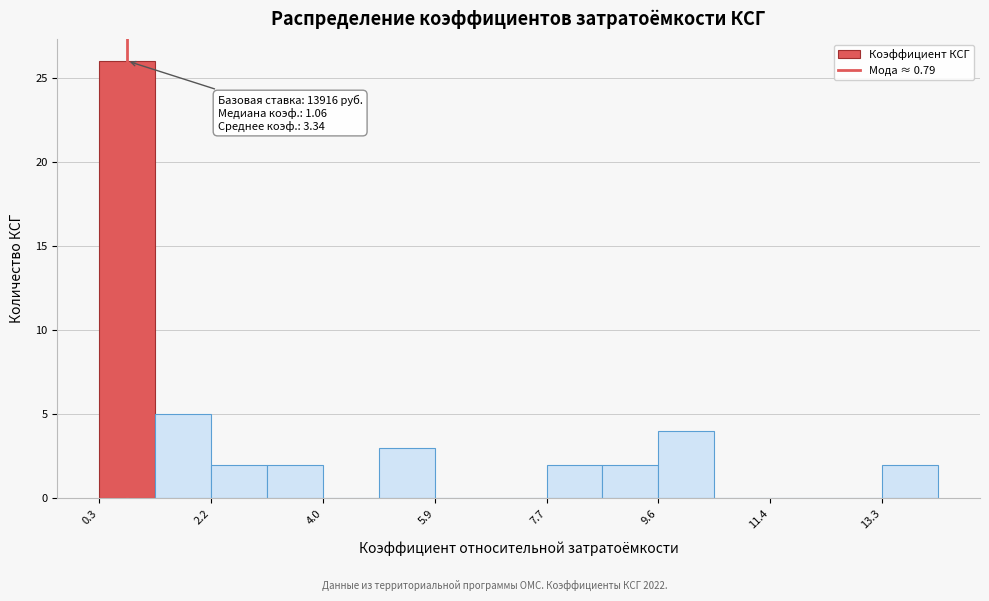

Which range on the x-axis has the tallest bar?

0.4 to 1.2